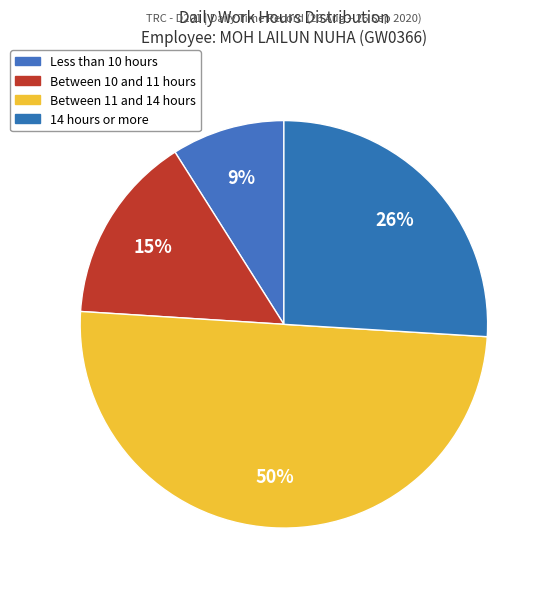

How many slices are in this pie chart?

4